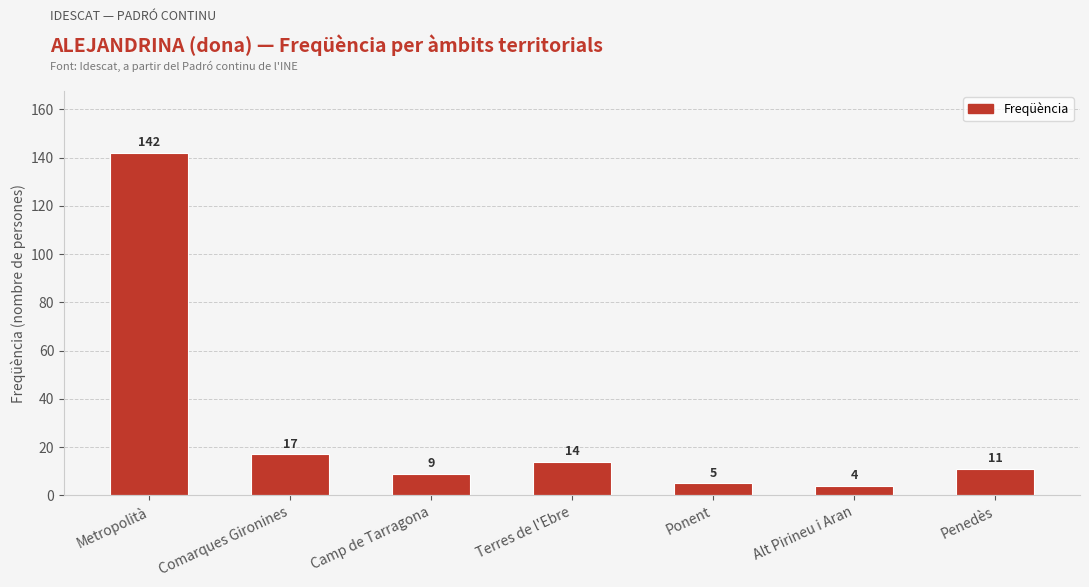

Reading left to right, what are all the values shown in this chart?

Metropolità=142	Comarques Gironines=17	Camp de Tarragona=9	Terres de l'Ebre=14	Ponent=5	Alt Pirineu i Aran=4	Penedès=11